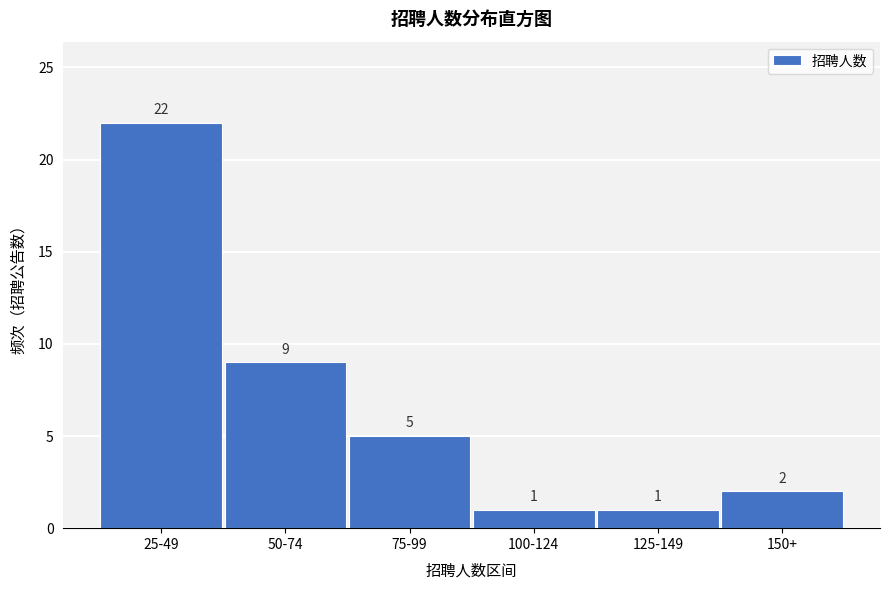

Reading left to right, transcribe all the data shown in this chart.

25-49=22	50-74=9	75-99=5	100-124=1	125-149=1	150+=2